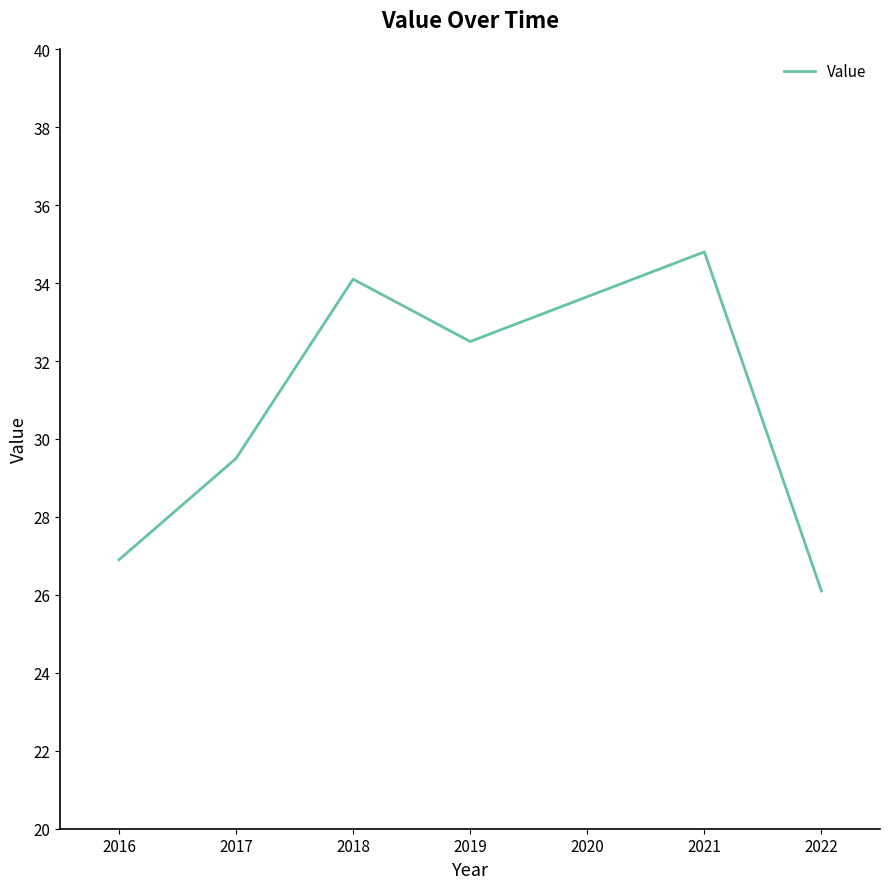

Is this an area chart (filled region under the line)?

No